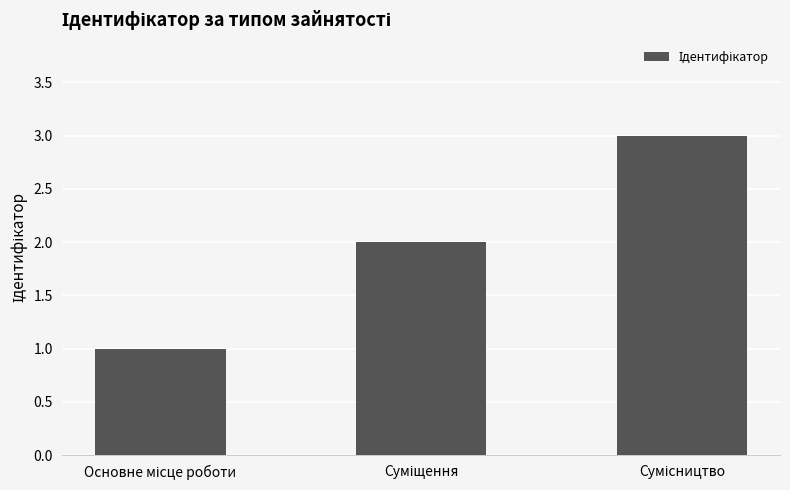

Reading right to left, list all the values displayed in this chart.

3	2	1